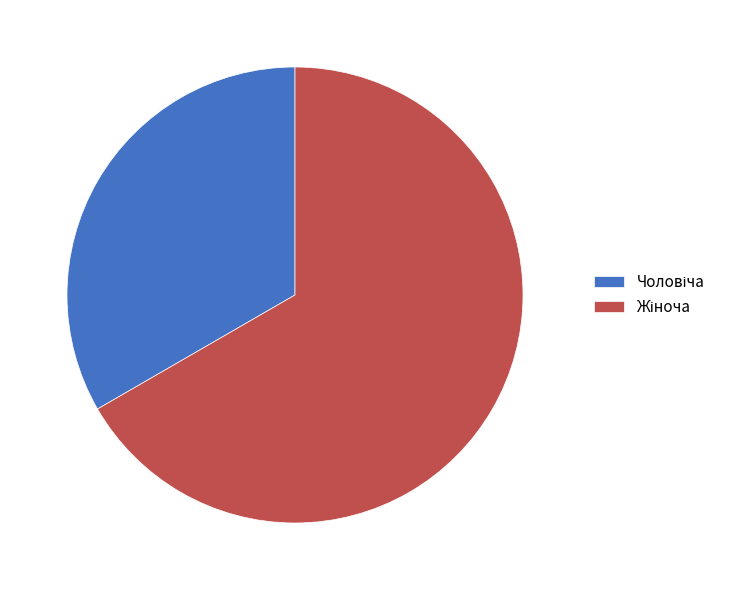

Is there a majority slice in this chart?

Yes